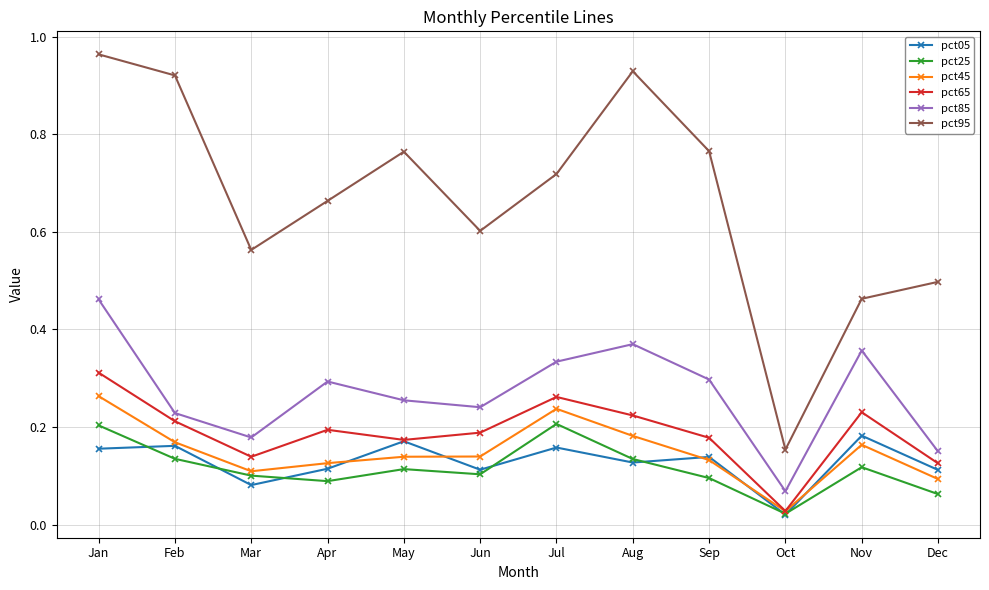

The pct25 series shows 0.2 at Jan. True or false?

True